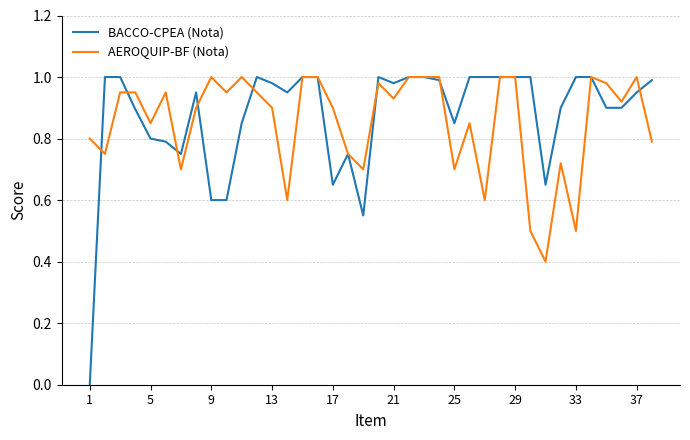

Which series has the widest spread of values?

BACCO-CPEA (Nota)